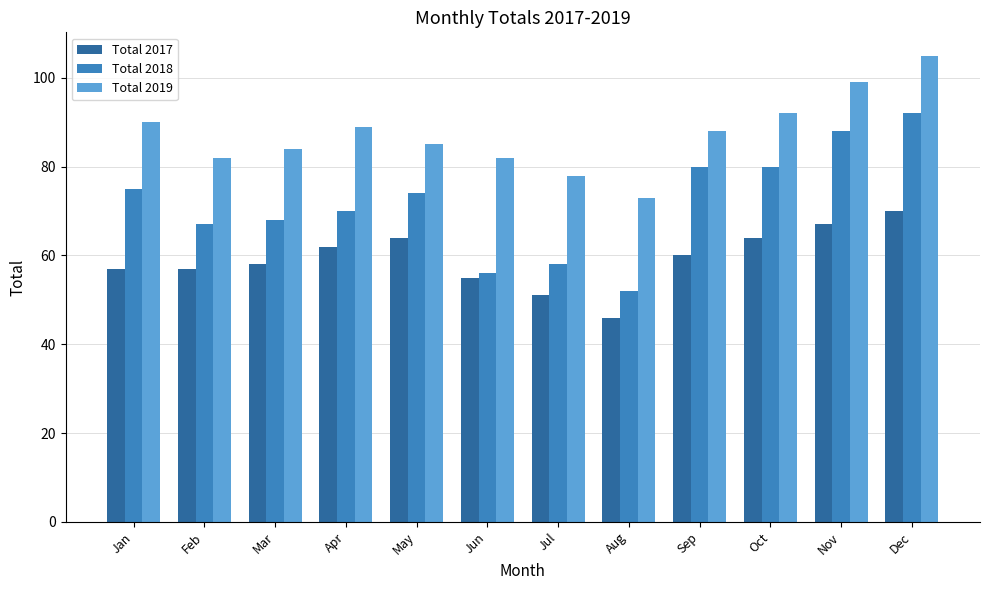

How many categories are shown in the chart?

12